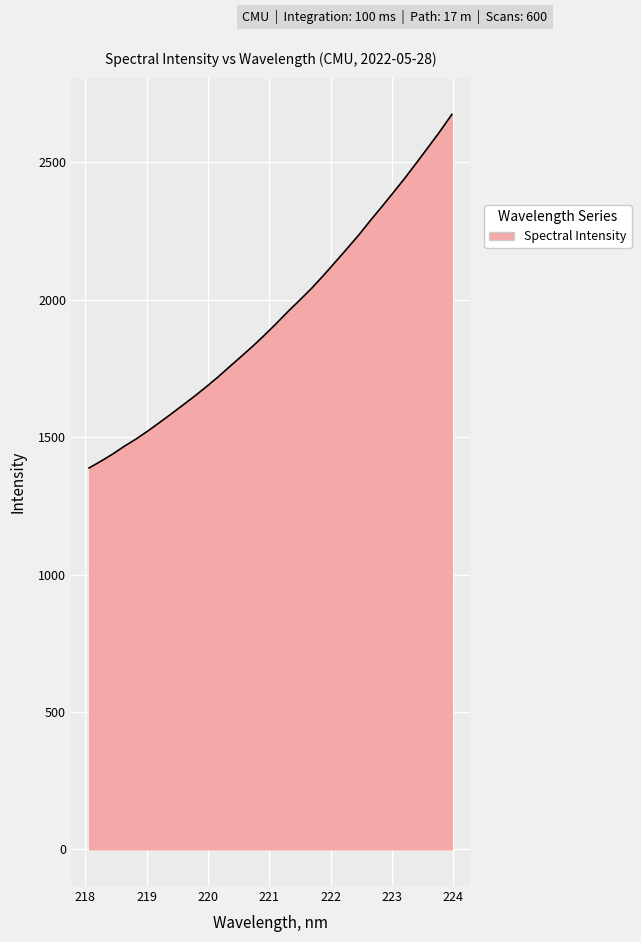

What is the smallest value displayed?

1388.0